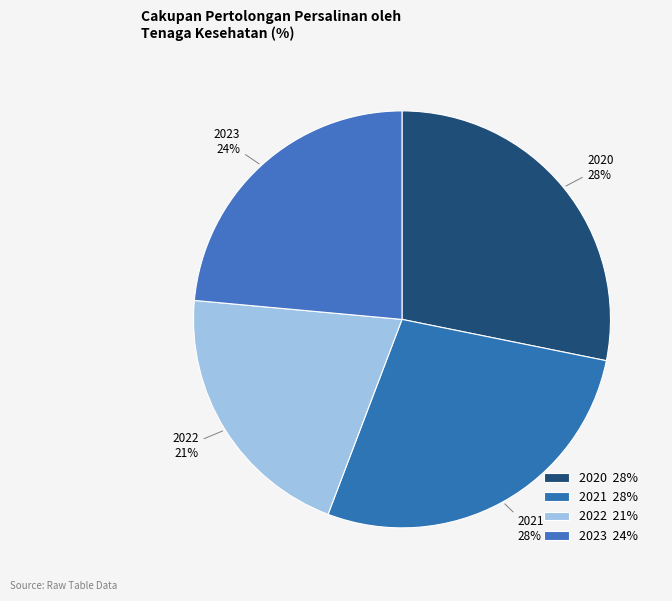

Between 2020 and 2022, which is larger?

2020